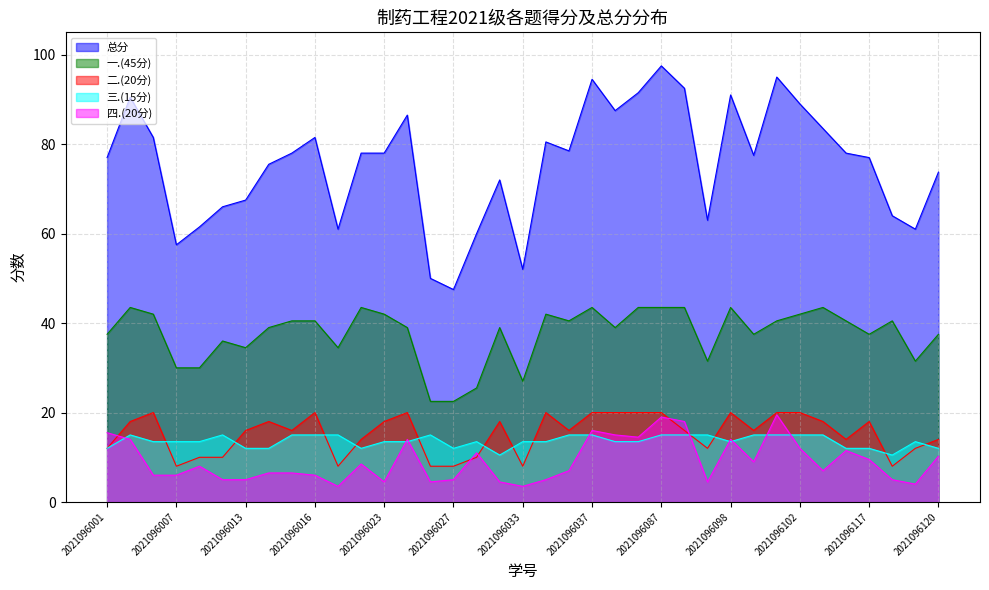

True or false: 二.(20分) has a value of 14.0 at 2021096021.

True